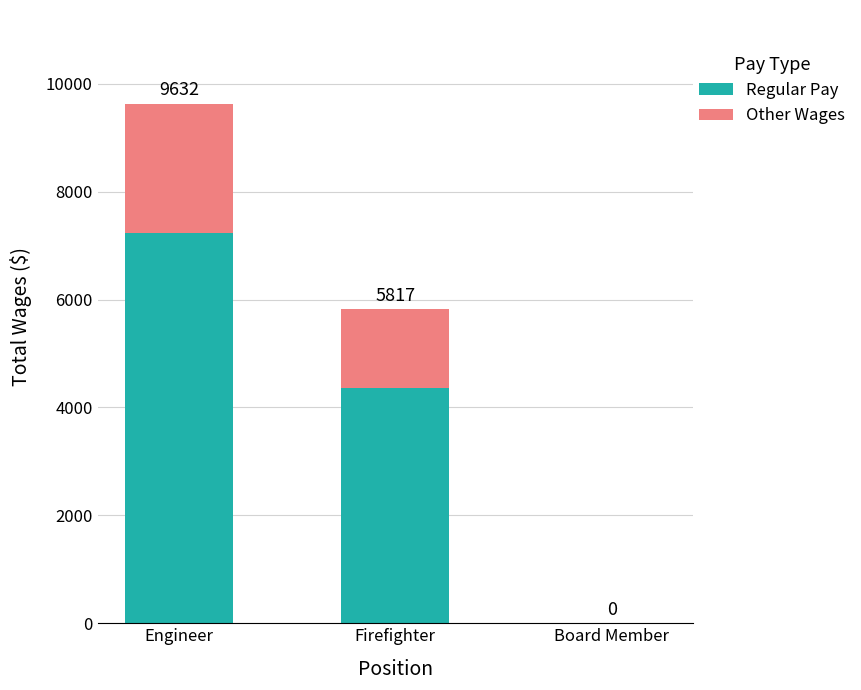

Where does the Other Wages series first go above 1454?

Engineer